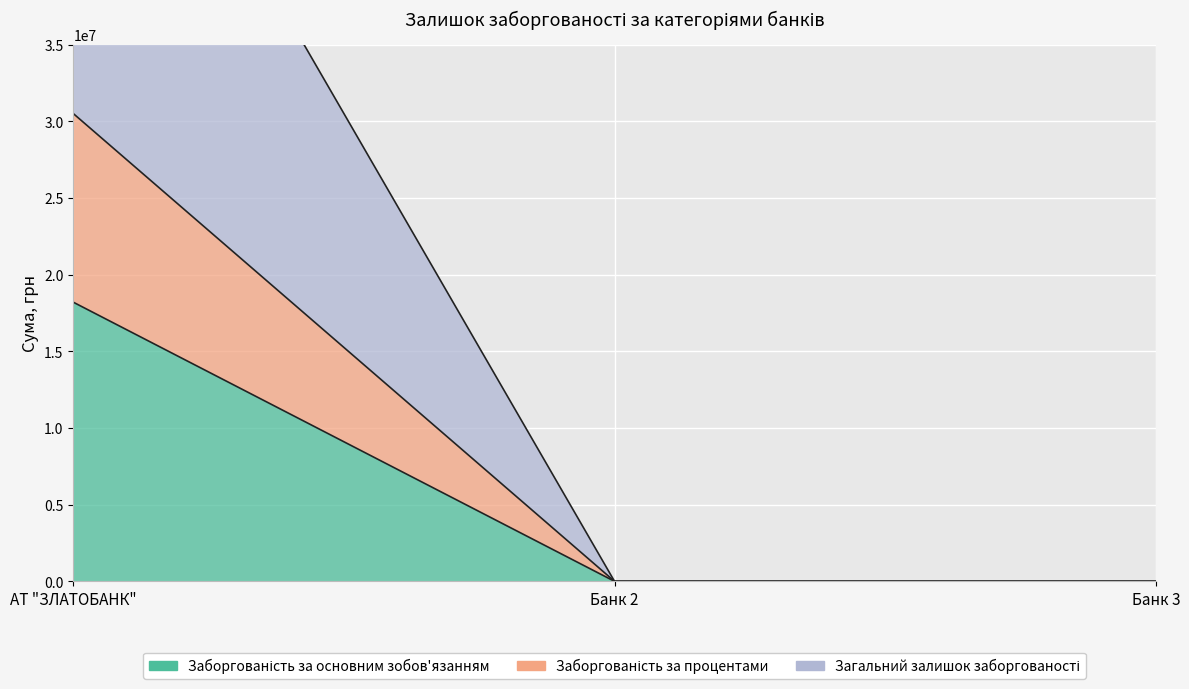

How many values in the Заборгованість за основним зобов'язанням series exceed 0?

1